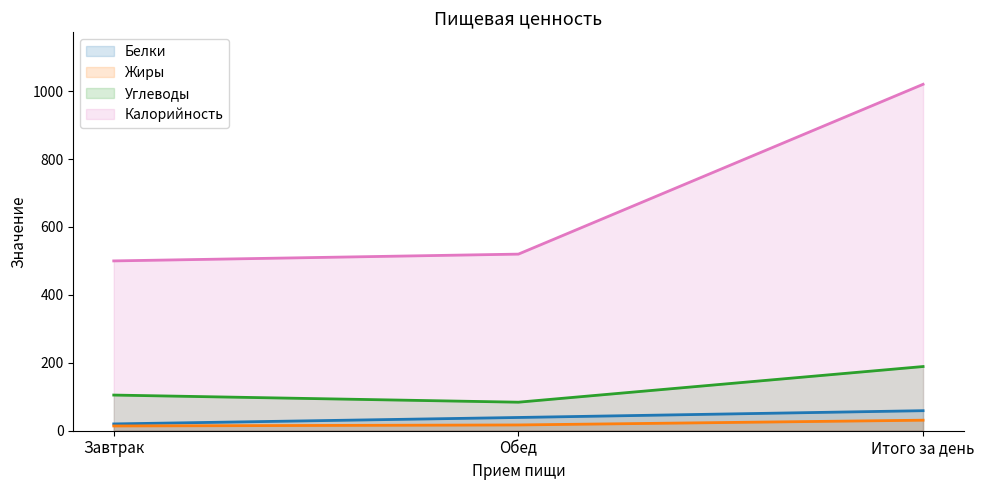

What is the value of the Жиры point at the 2nd from the left?

17